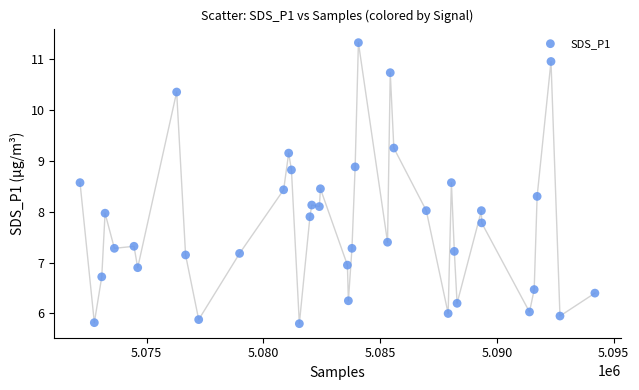

What is the range of Y values (max minus min)?

5.5